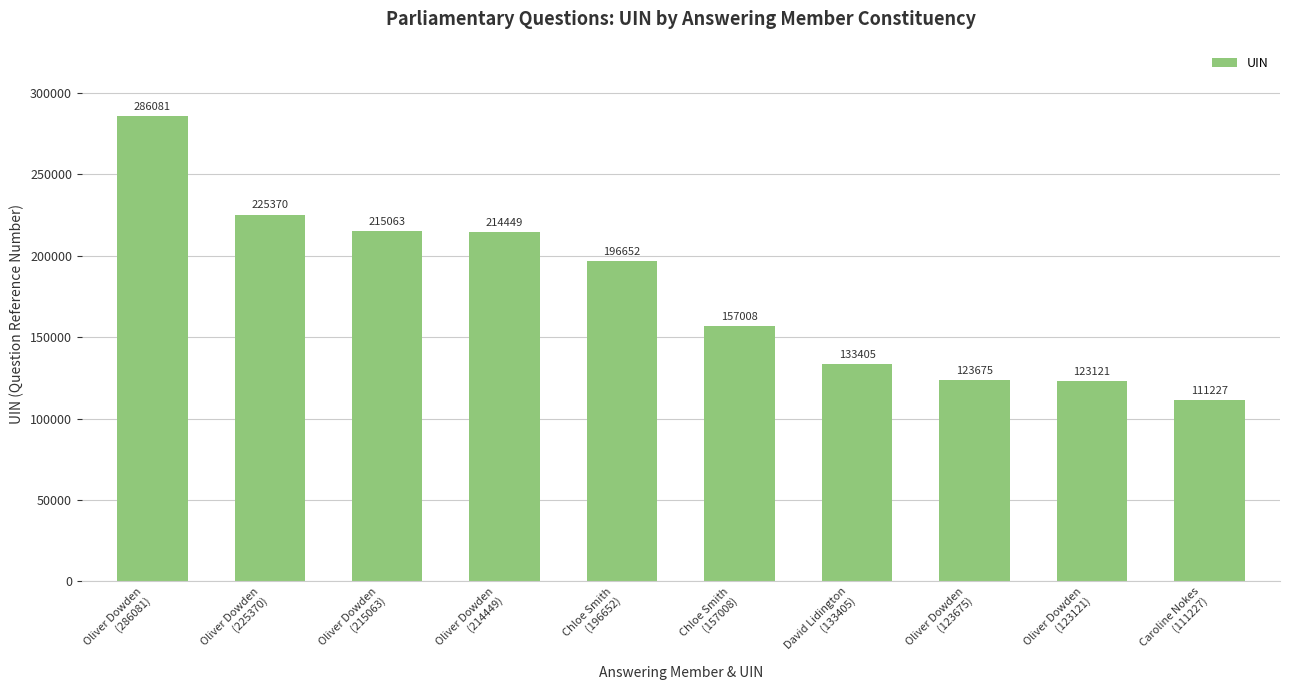

The chart shows a value of 215063 at Oliver Dowden
(215063). True or false?

True